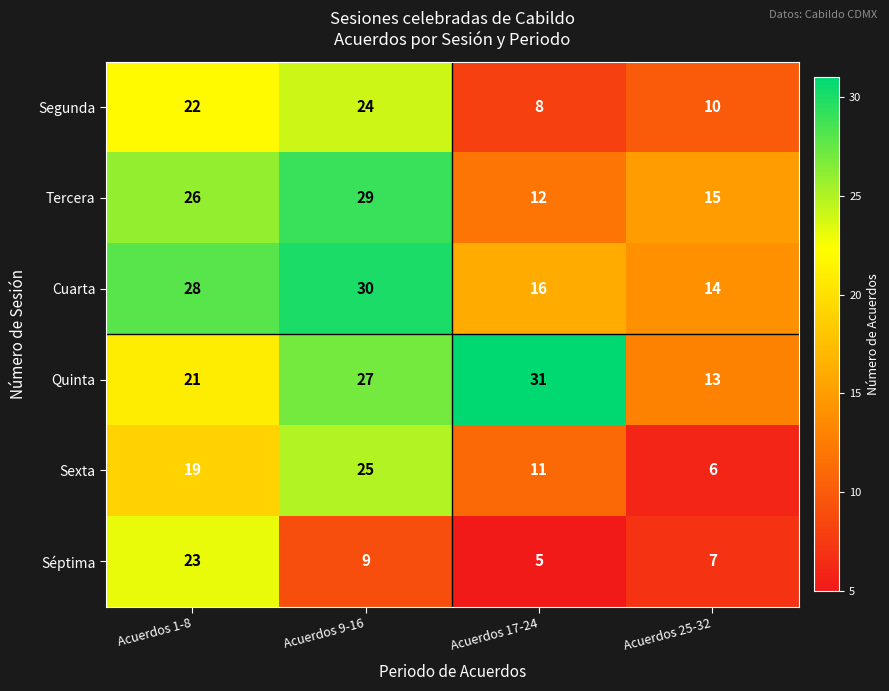

True or false: Sexta has a value of 2 at Acuerdos 25-32.

False